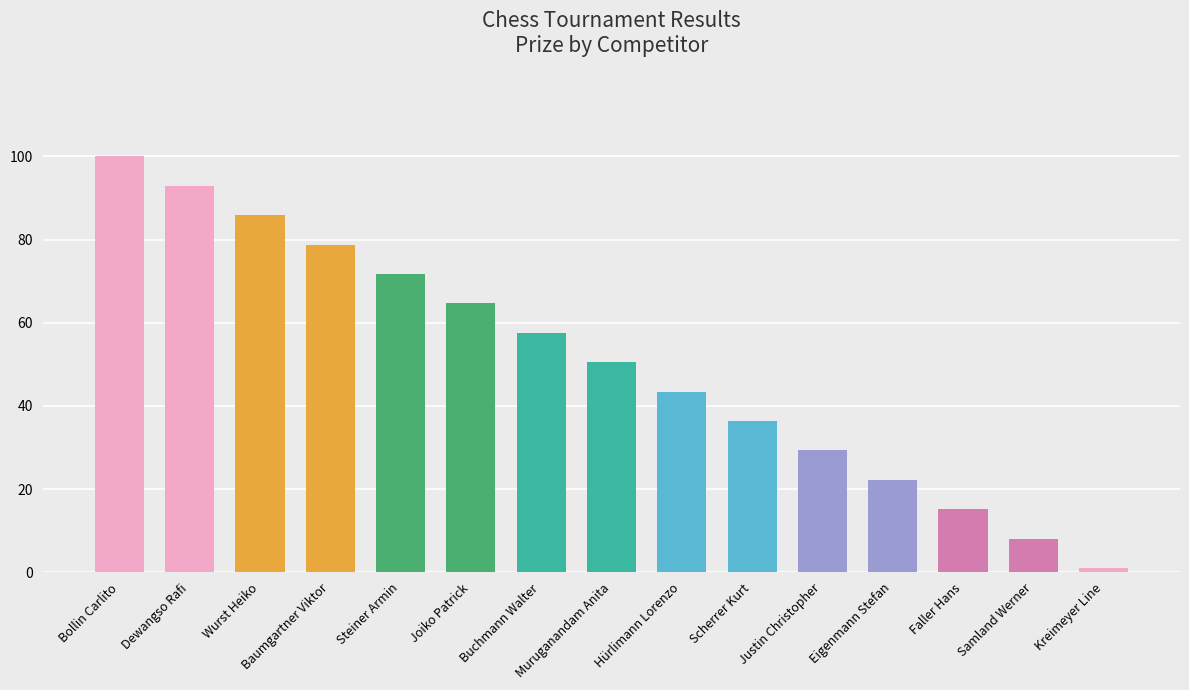

What is the greatest value displayed?

100.0